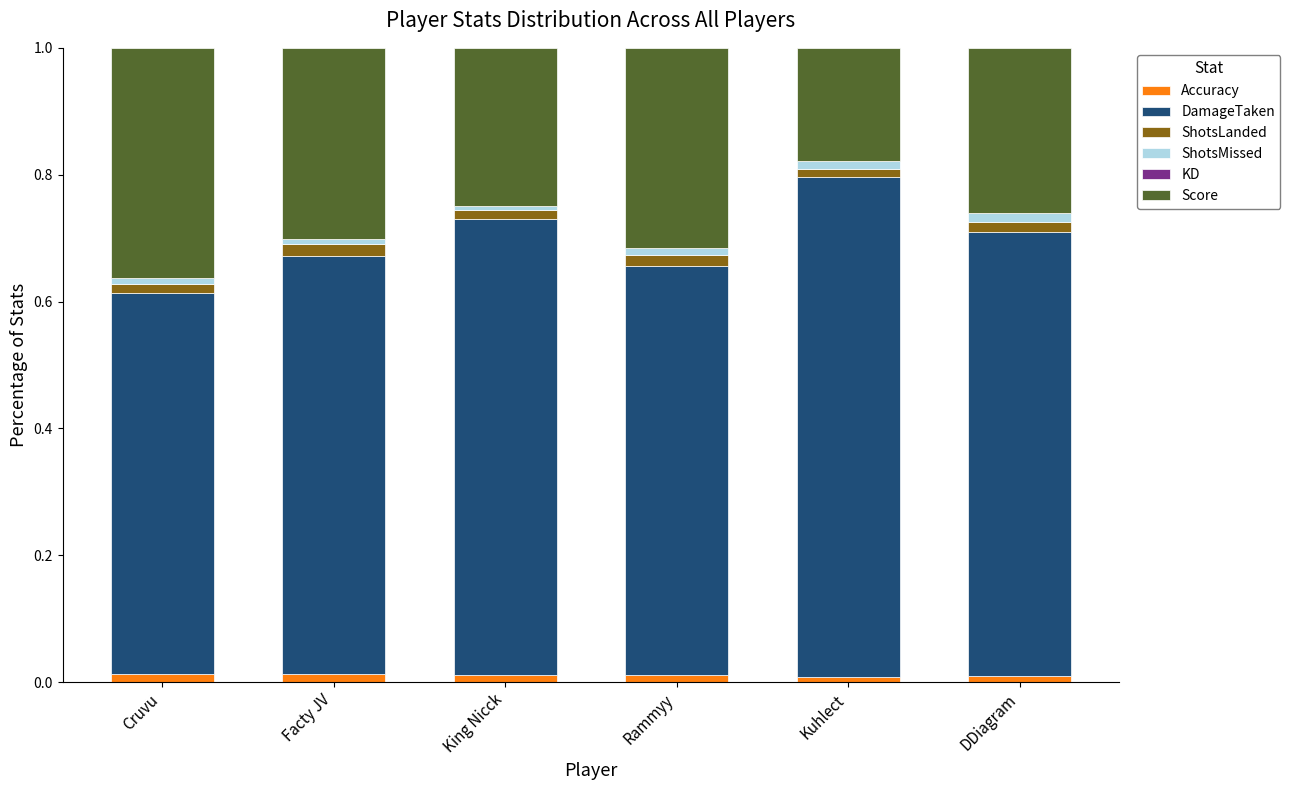

How many categories are shown in the chart?

6